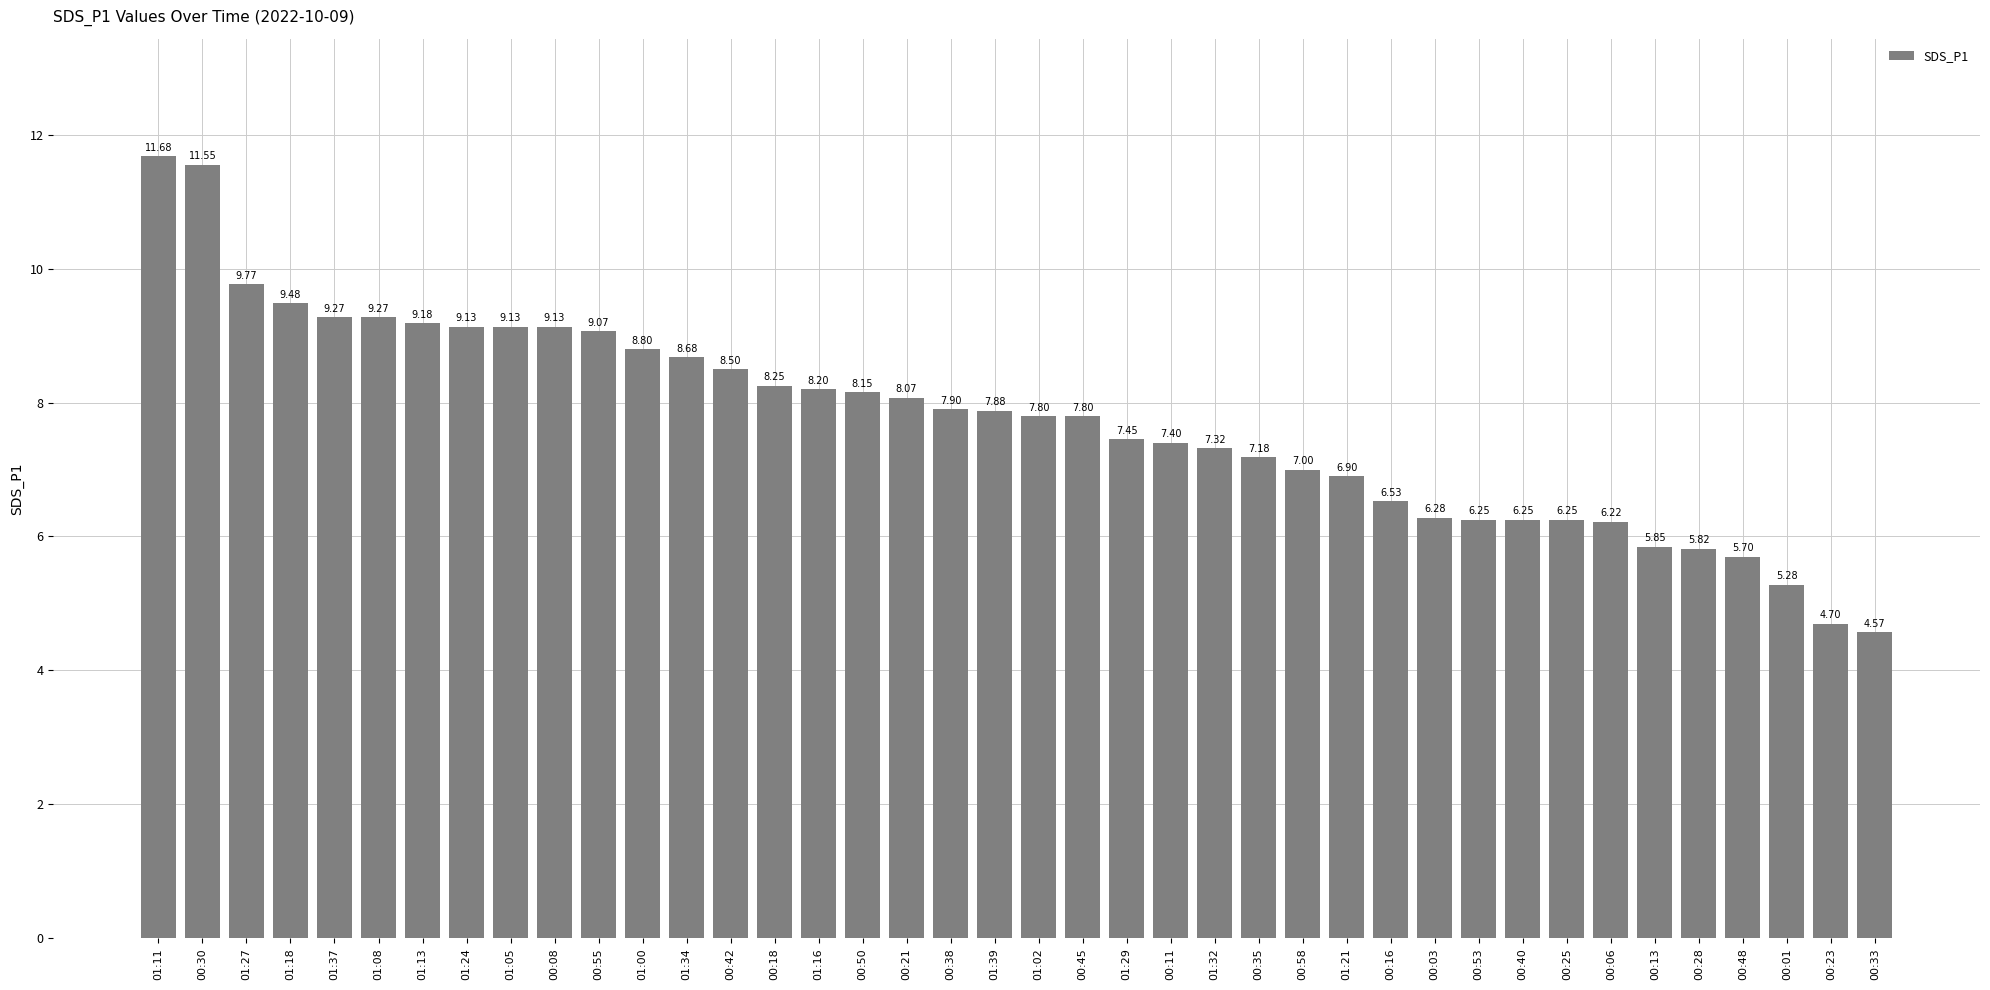

At which label is the value closest to 8?

00:21